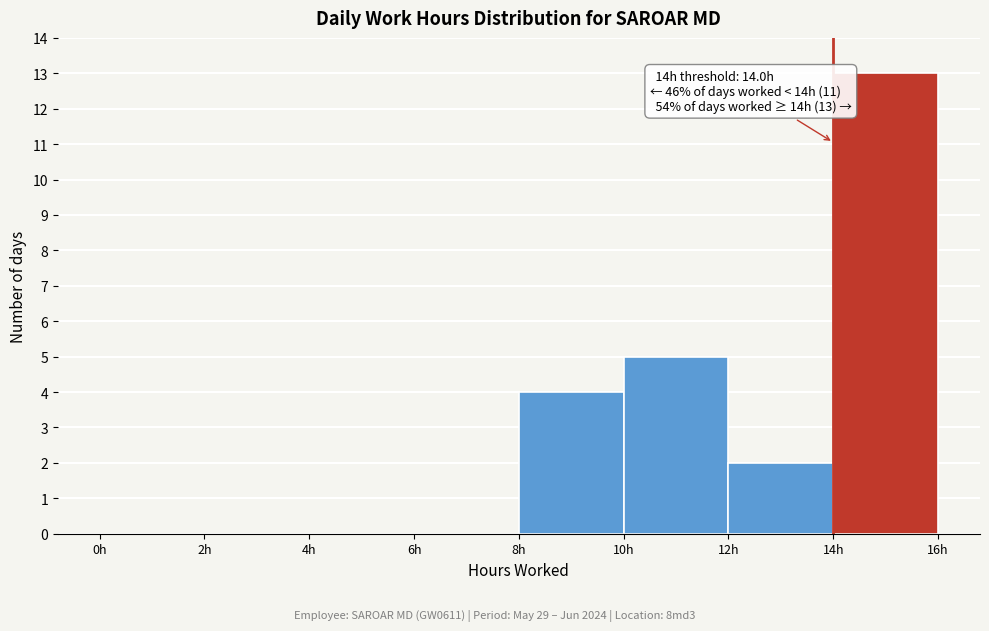

Which range on the x-axis has the tallest bar?

14 to 16